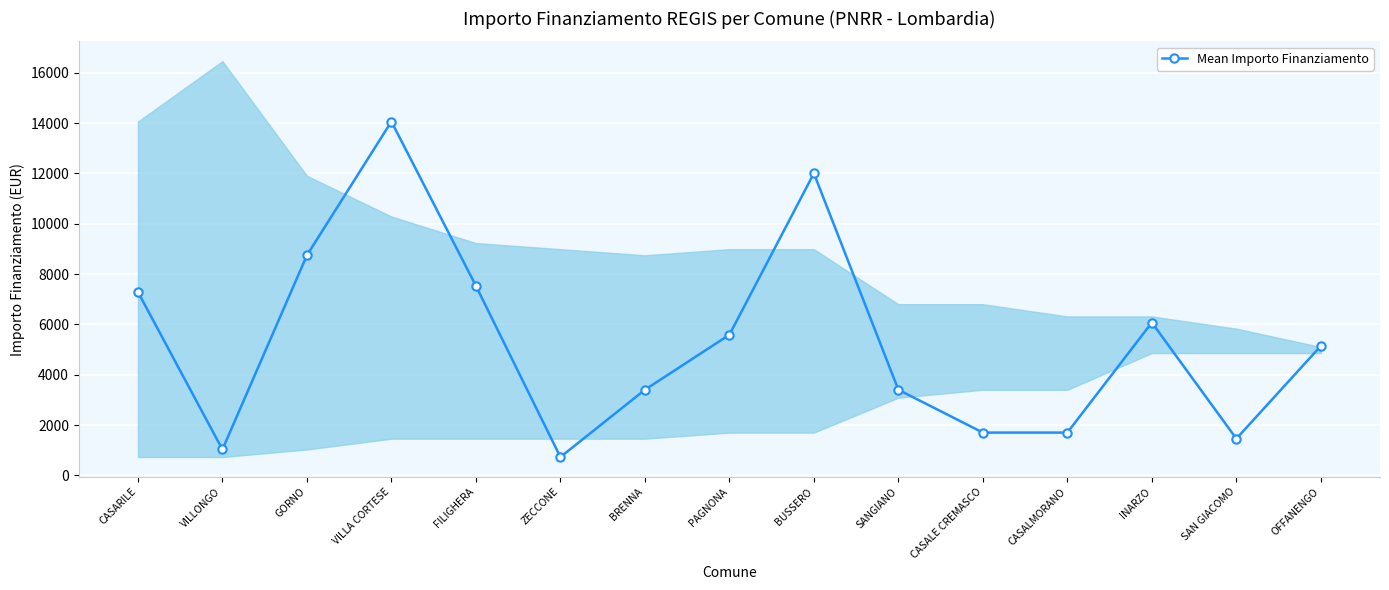

True or false: there are more than 1 points higher than both neighbors.

True